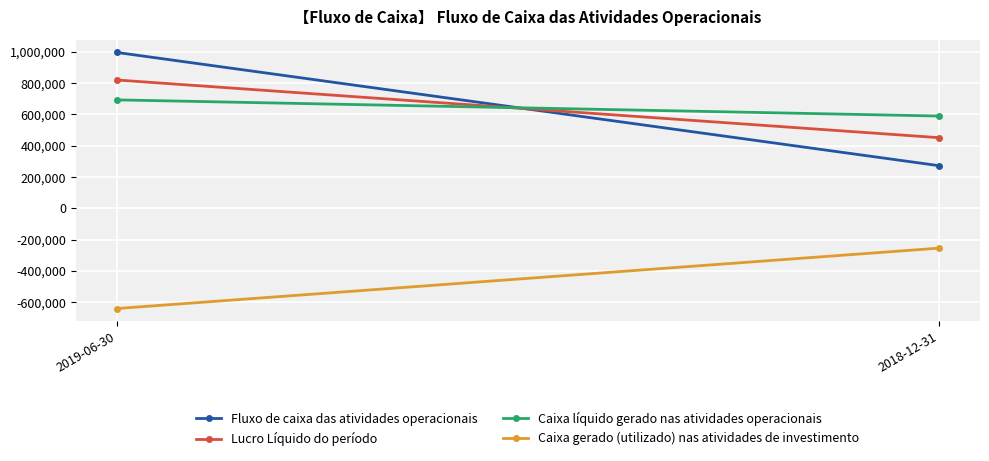

Is the value of Caixa gerado (utilizado) nas atividades de investimento at 2019-06-30 greater than the value of Lucro Líquido do período at 2019-06-30?

No